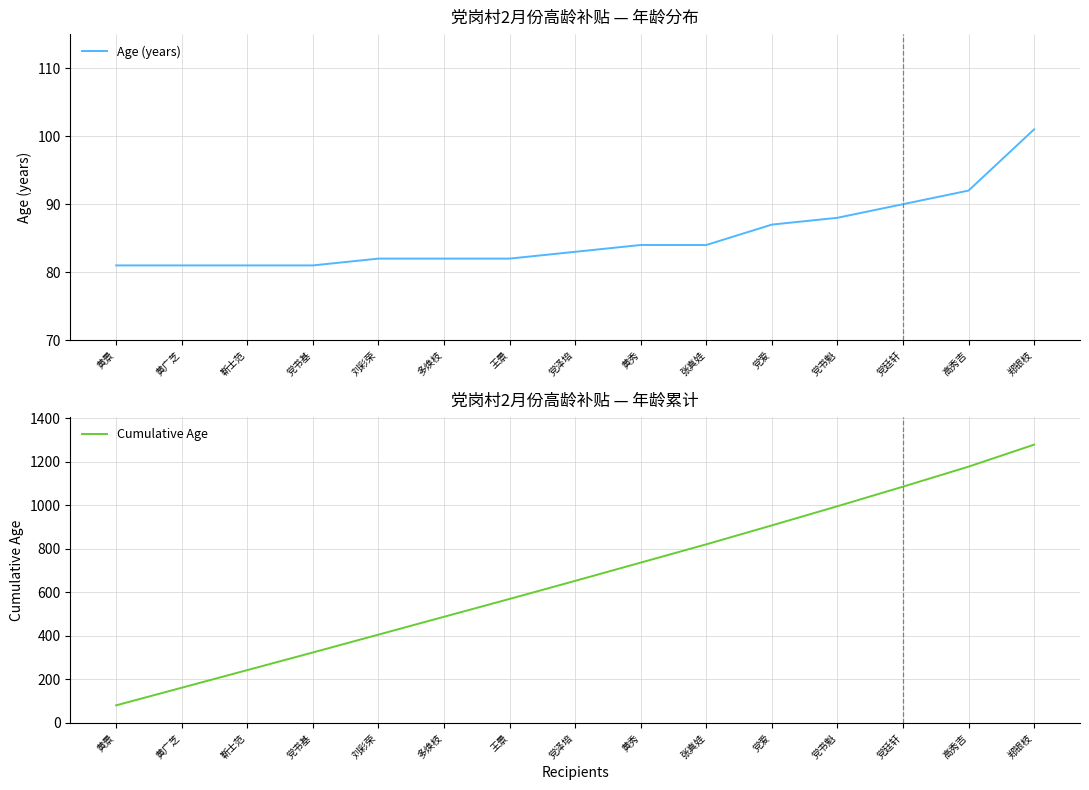

Rank the series by their maximum value, from highest to lowest.

Cumulative Age, Age (years)